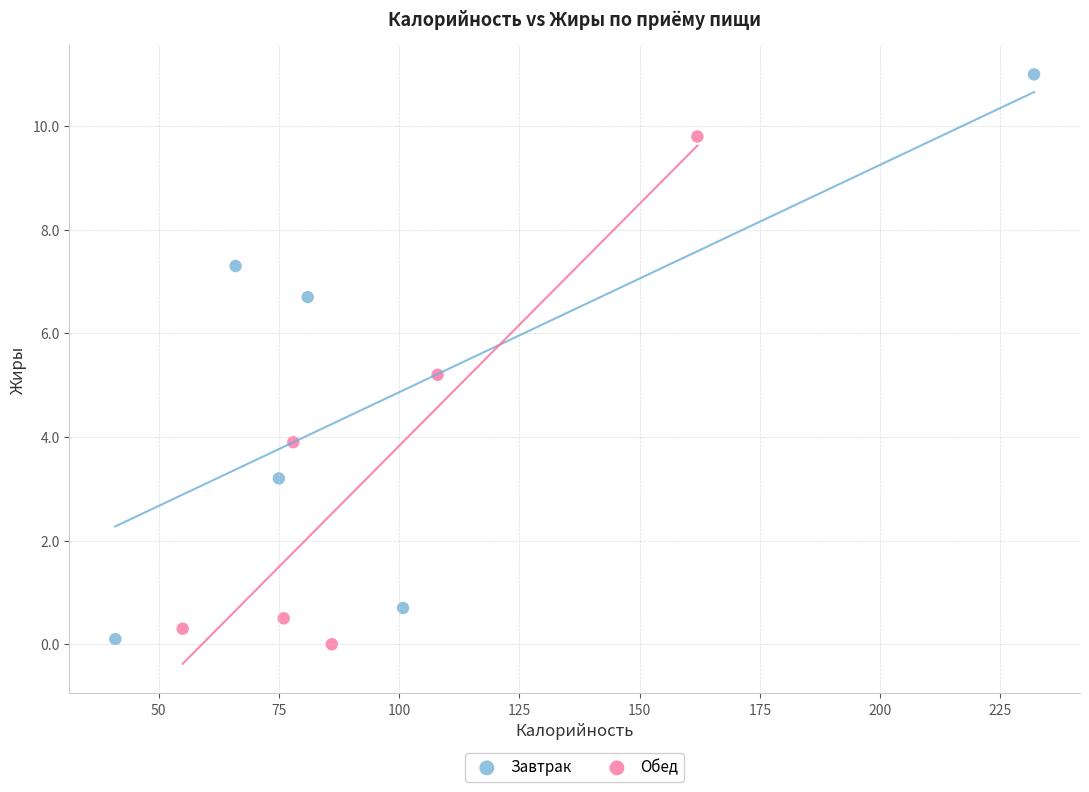

Which series has the widest spread of Y values?

Завтрак